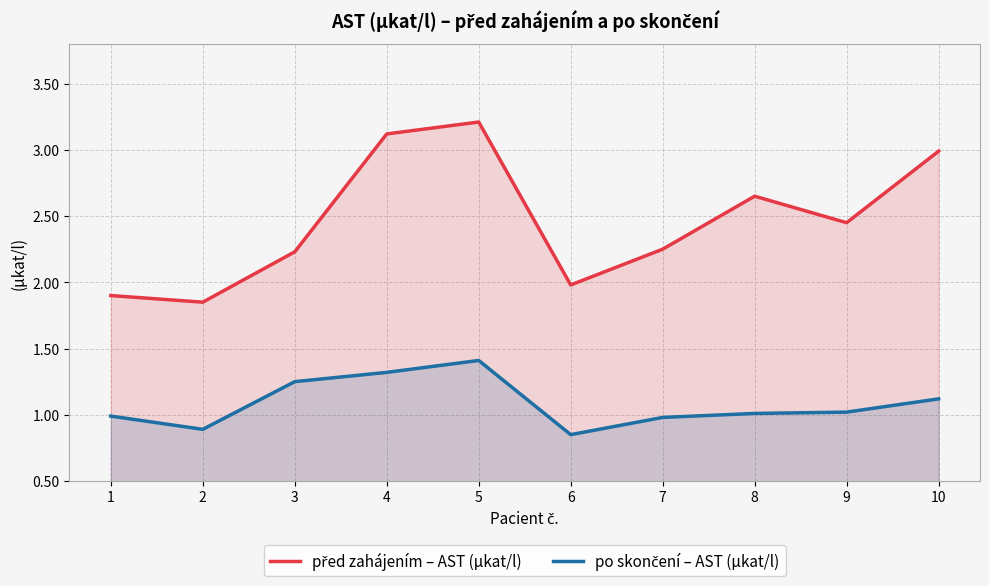

Is it true that po skončení – AST (µkat/l) equals 0.9 at 2?

True